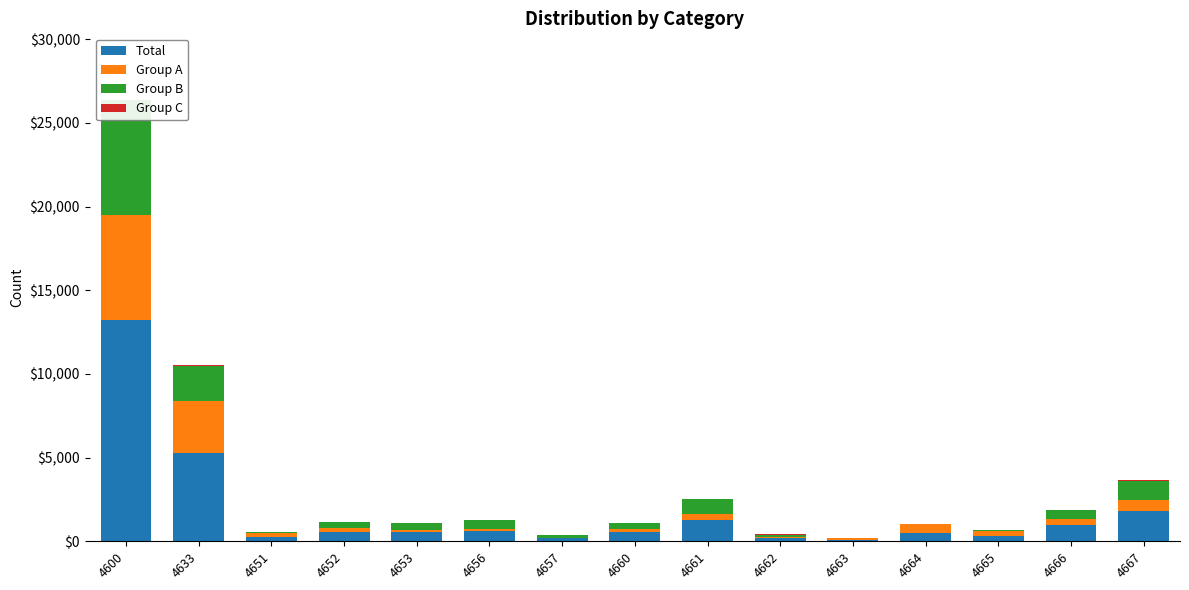

Which series changed the most between 4651 and 4660?

Group B